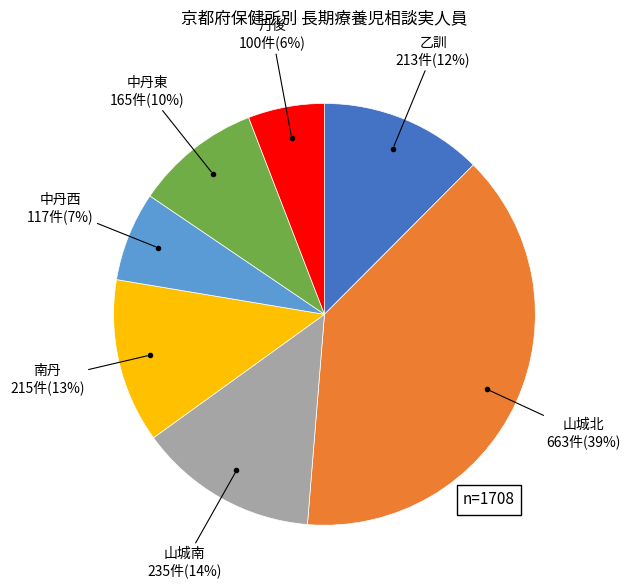

The 南丹 slice represents 13% of the pie. True or false?

True